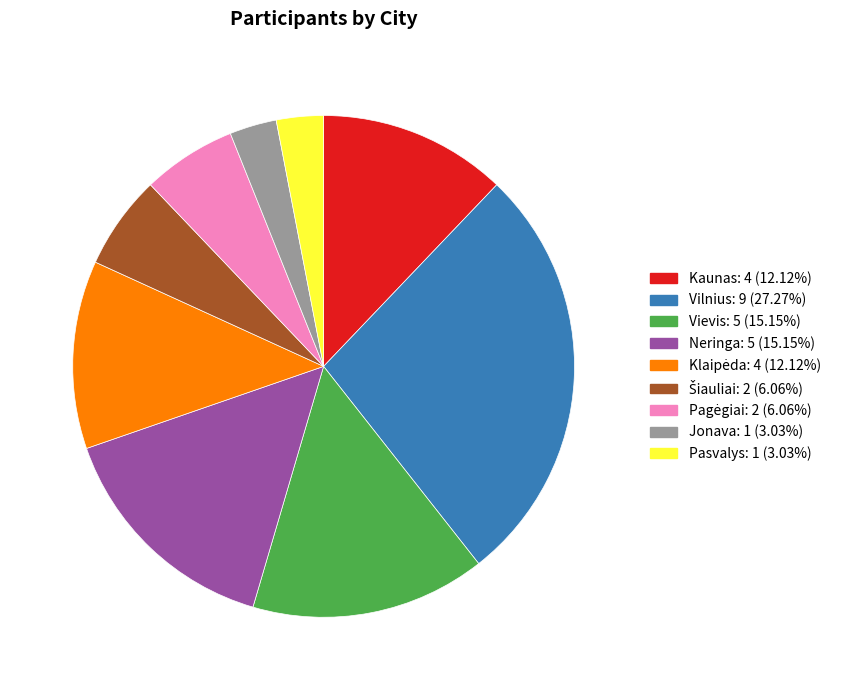

What is the ratio of the value at Vilnius: 9 (27.27%) to the value at Jonava: 1 (3.03%)?

9.0